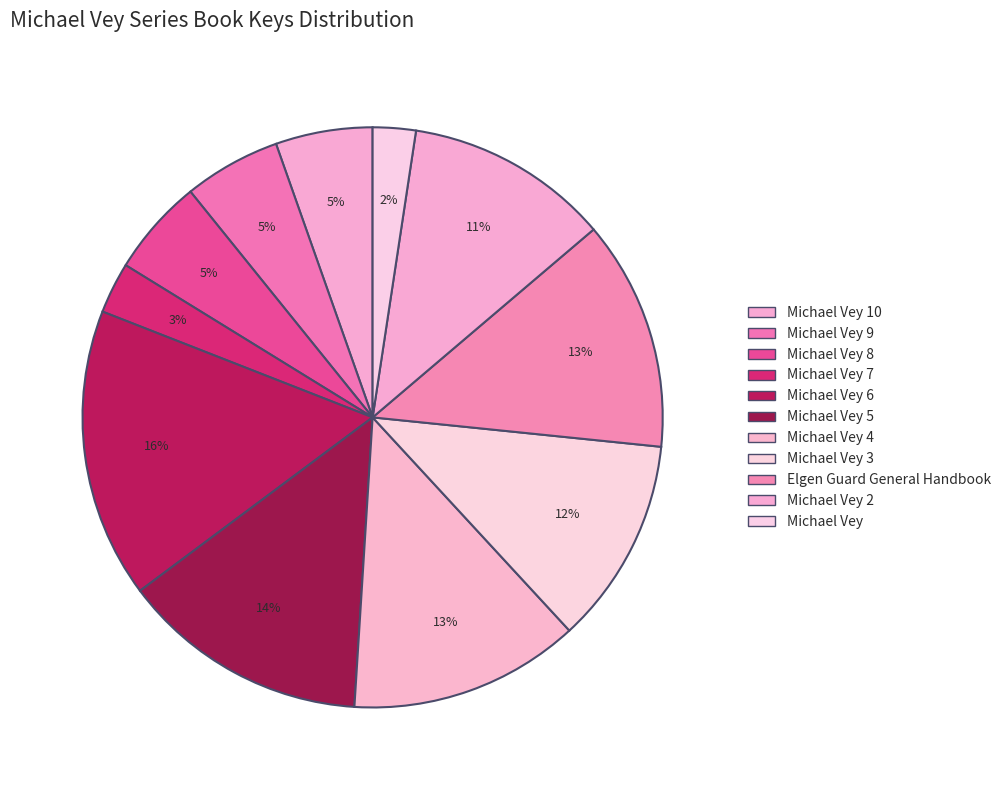

What is the largest slice in the pie chart?

Michael Vey 6